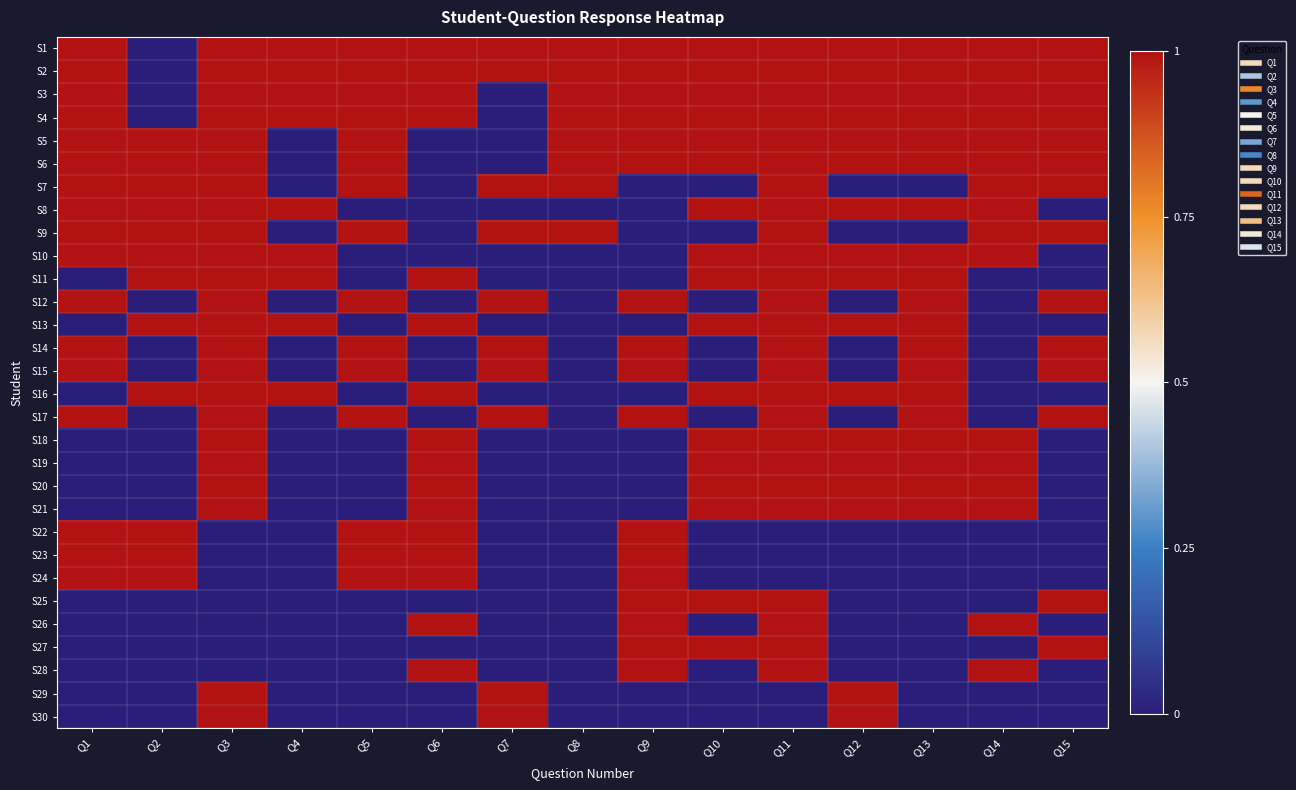

Rank the series at Q13 from lowest to highest value.

S7, S9, S22, S23, S24, S25, S26, S27, S28, S29, S30, S1, S2, S3, S4, S5, S6, S8, S10, S11, S12, S13, S14, S15, S16, S17, S18, S19, S20, S21